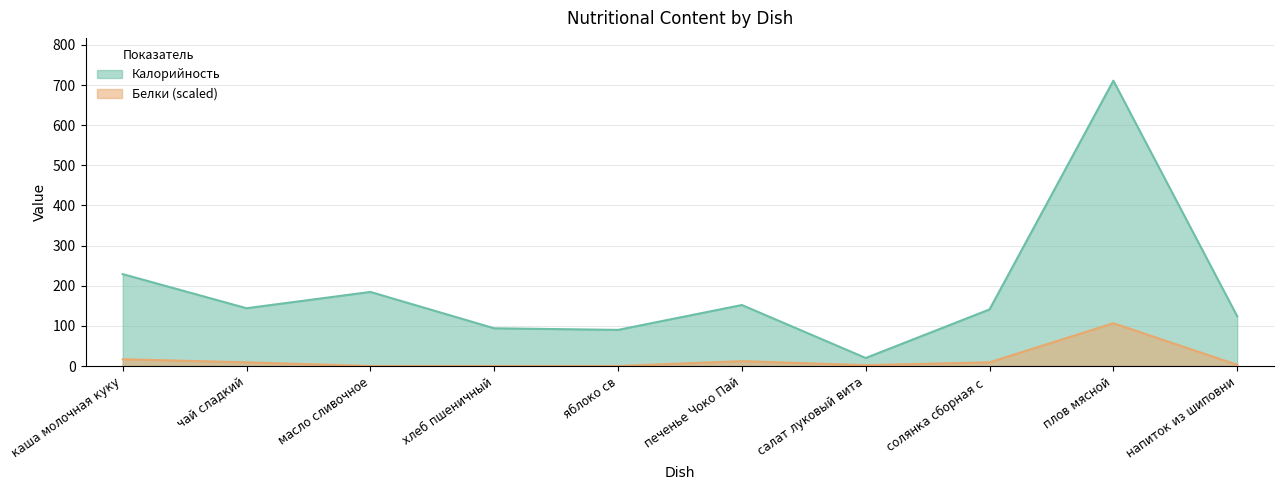

In Калорийность, how many points are higher than both neighbors (excluding endpoints)?

3